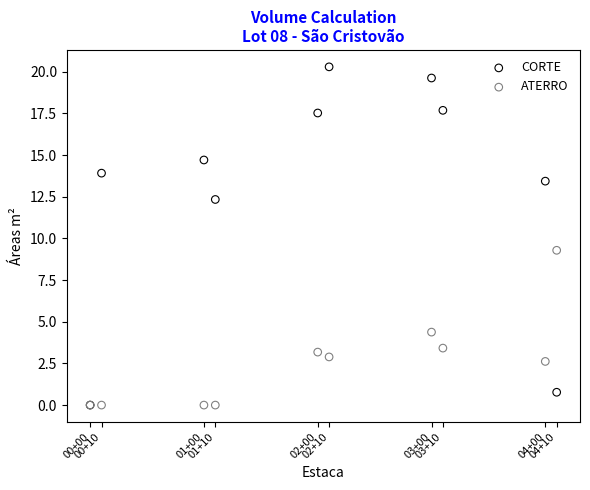

What are all the series names shown in the legend?

CORTE, ATERRO